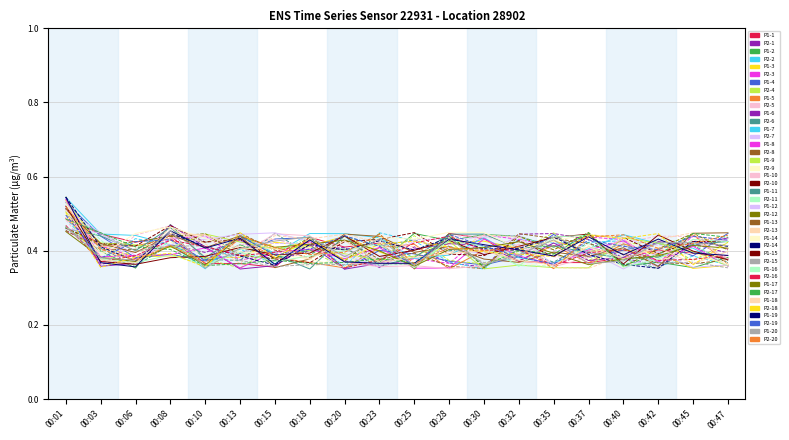

True or false: P2-18 has a value of 0.3 at 00:18.

False